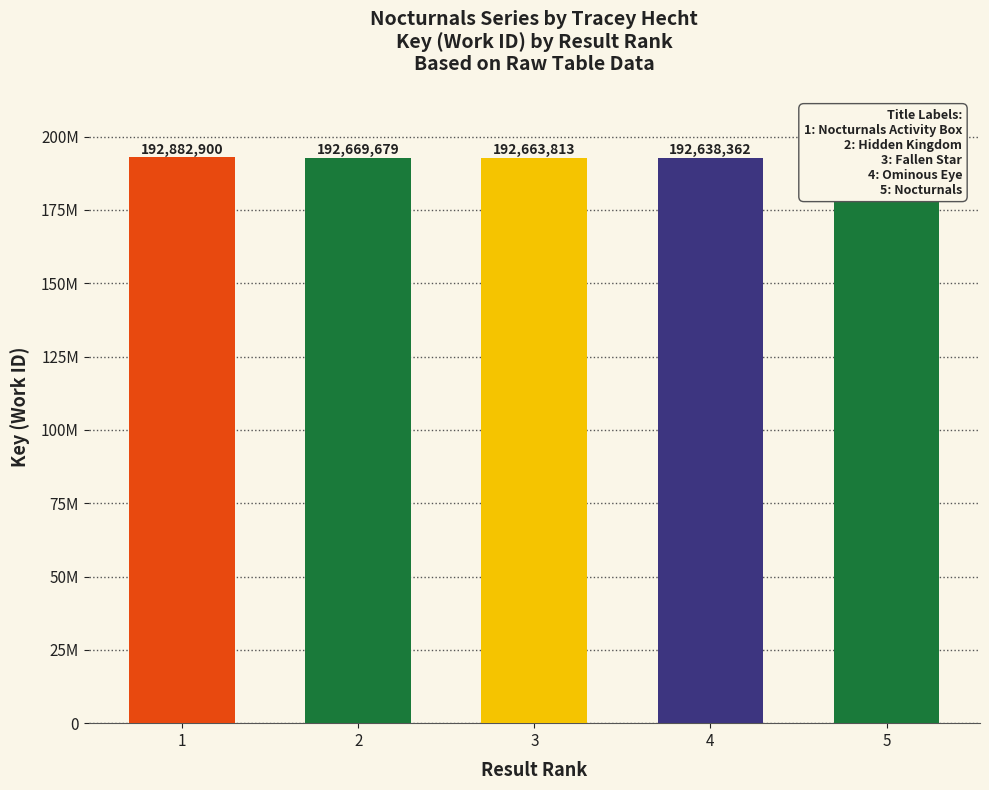

What is the value of the 1st bar from the left?

192882900